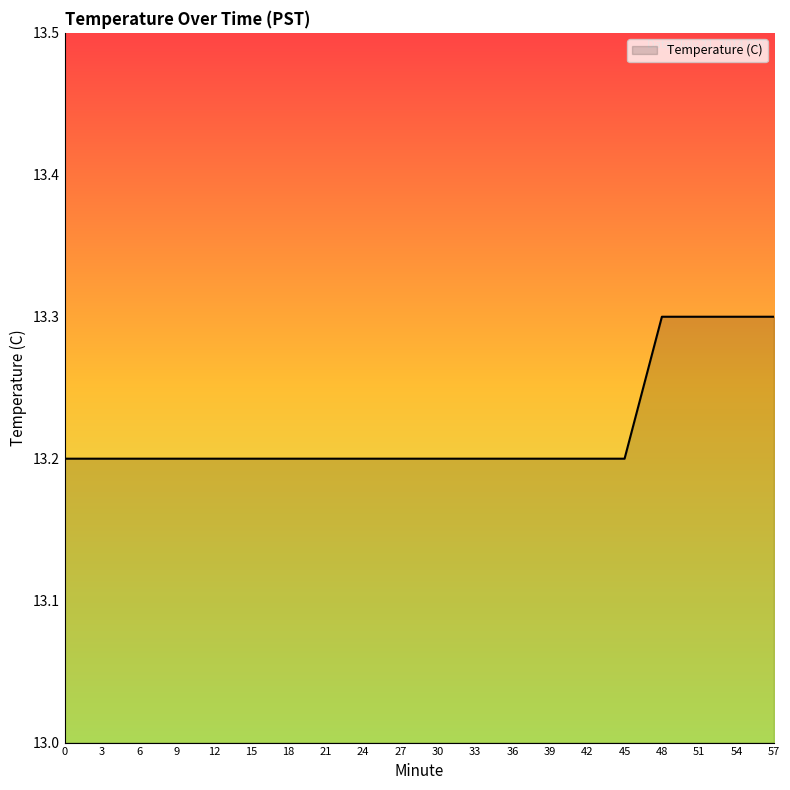

Is it true that the value at 45 is 17.8?

False